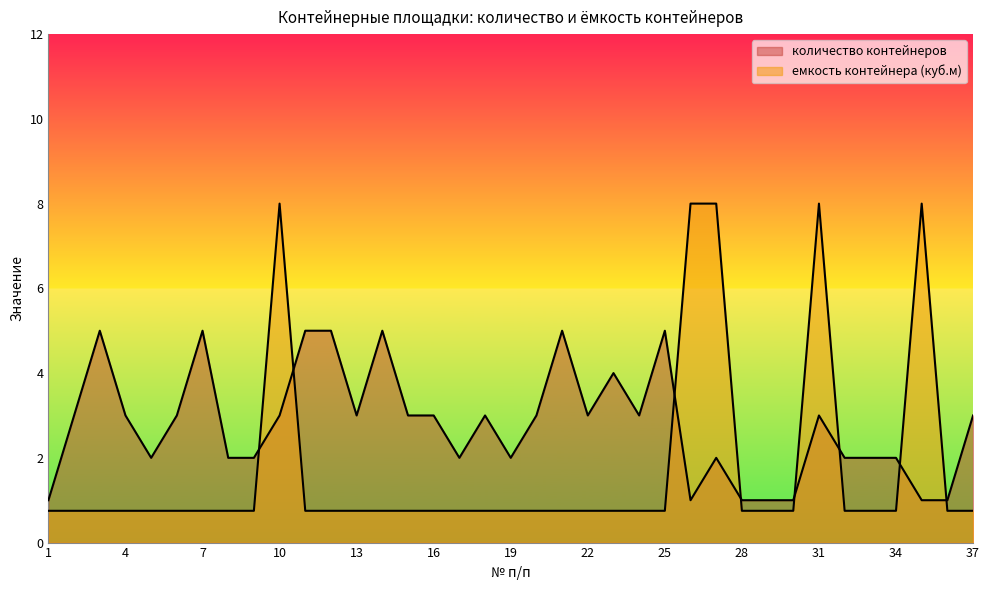

What is the smallest value displayed?

0.8